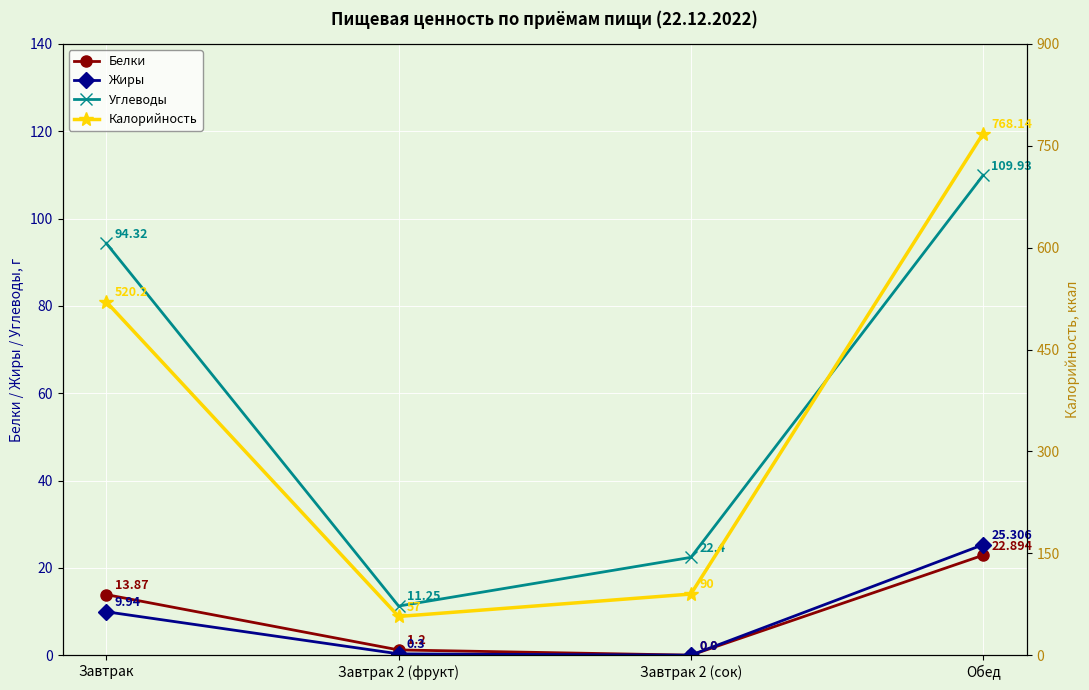

True or false: Жиры has more than 1 interior local peaks.

False